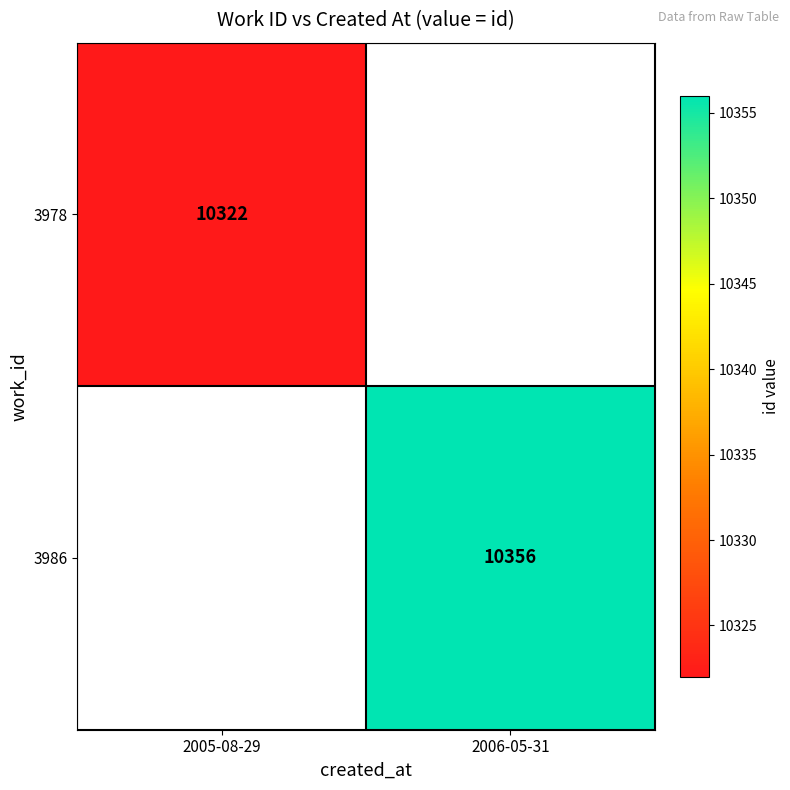

Is the value of 3978 at 2005-08-29 greater than the value of 3986 at 2006-05-31?

No